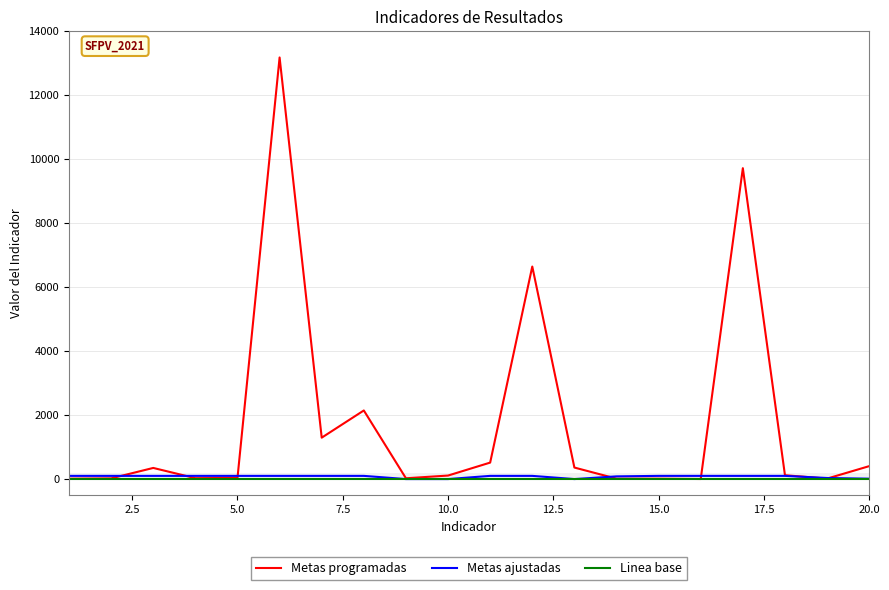

True or false: Metas programadas has more than 0 interior local peaks.

True